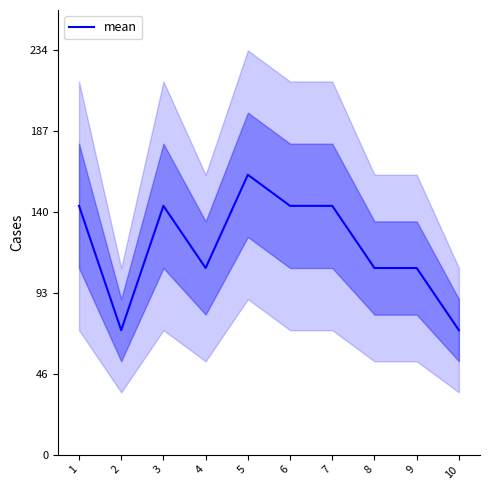

Rank the categories by value from lowest to highest.

2, 10, 4, 8, 9, 1, 3, 6, 7, 5